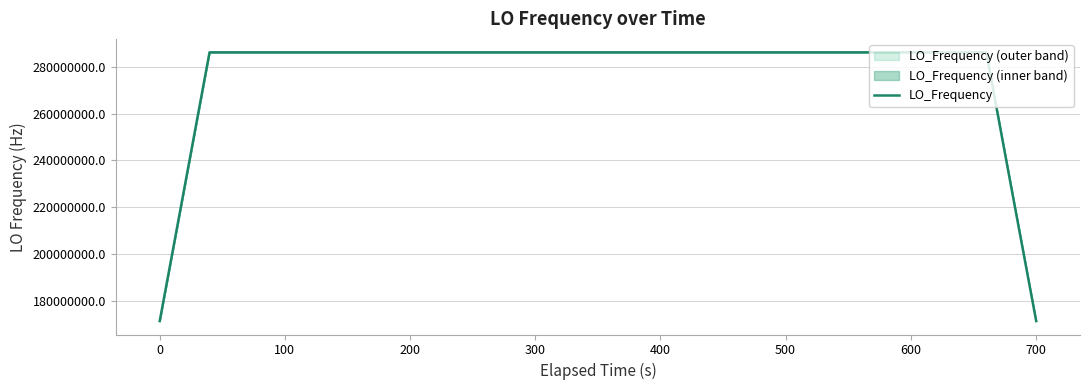

How many data points are above 286046999?

36